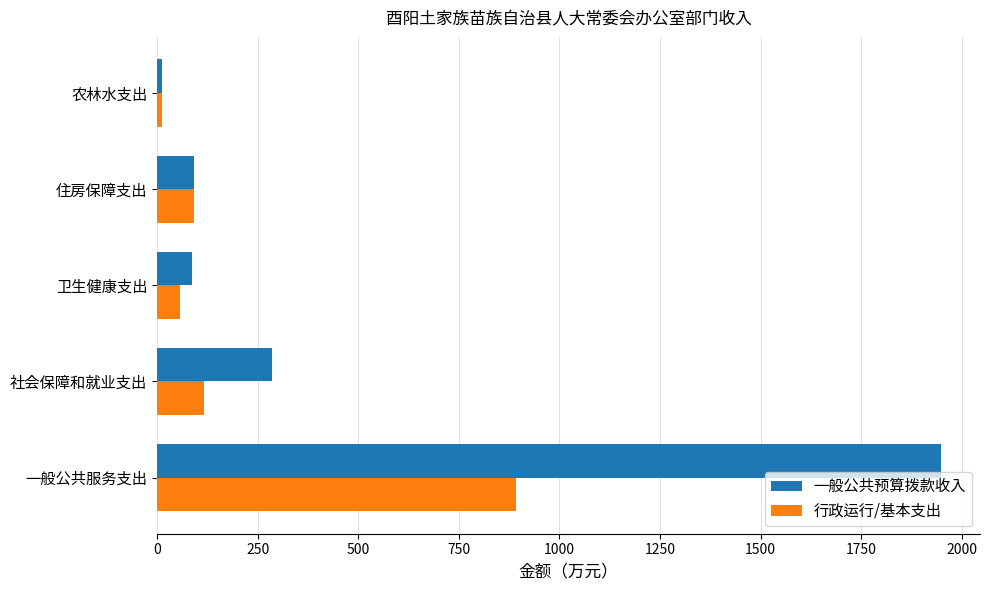

At which category does the chart reach its minimum across all series?

农林水支出